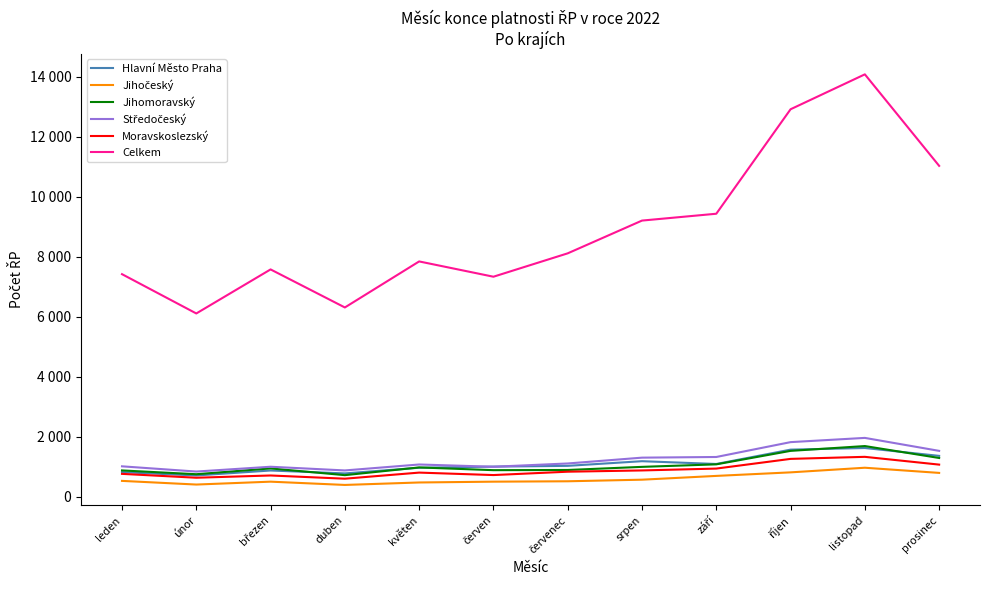

Between červenec and říjen, which series saw the biggest shift?

Celkem